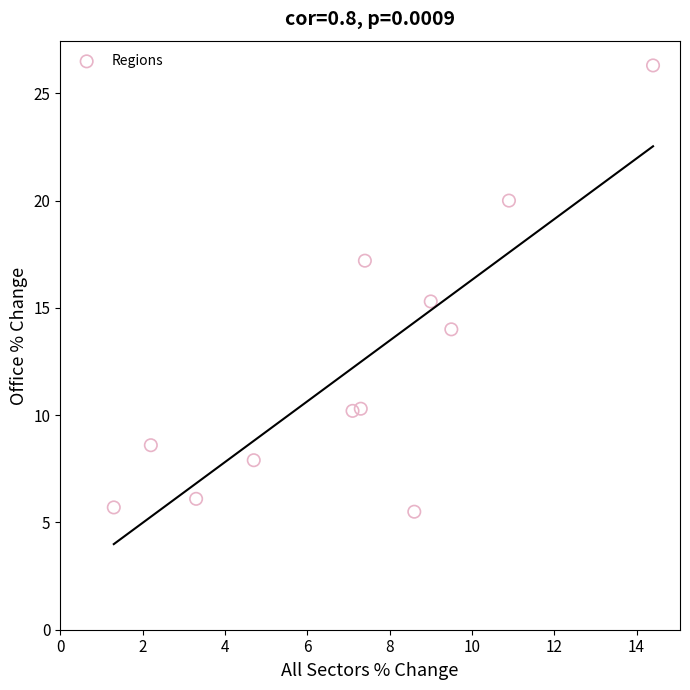

What is the average Y value?

12.3